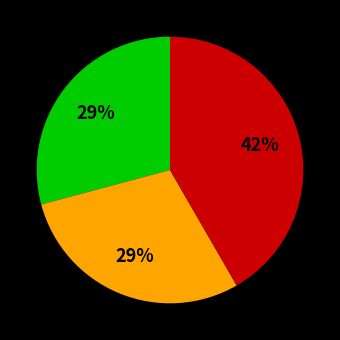

Is there any slice that represents more than half of the pie?

No